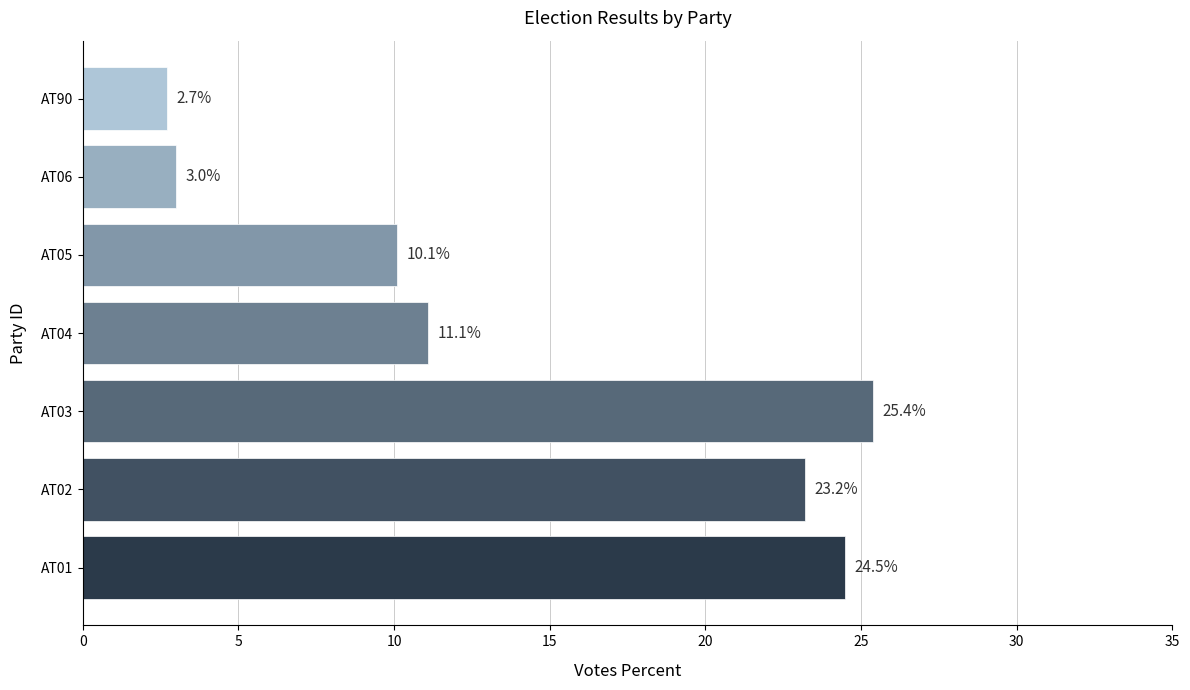

Between AT90 and AT03, which is larger?

AT03